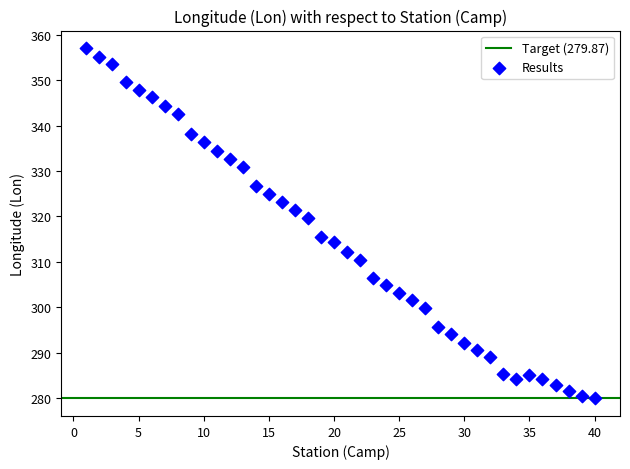

What Y value in the scatter plot is closest to 318?

319.6